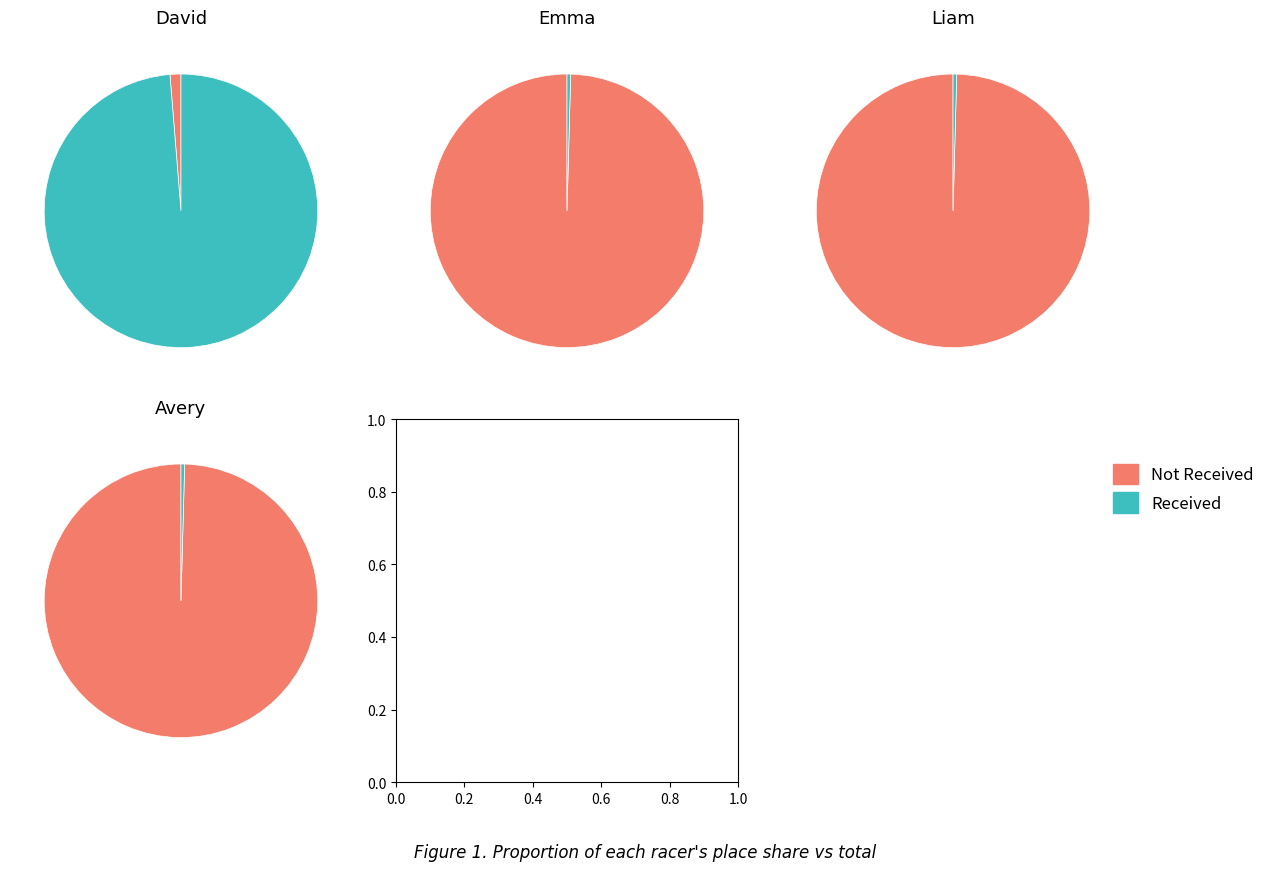

Is it true that David is 89% of the pie?

False